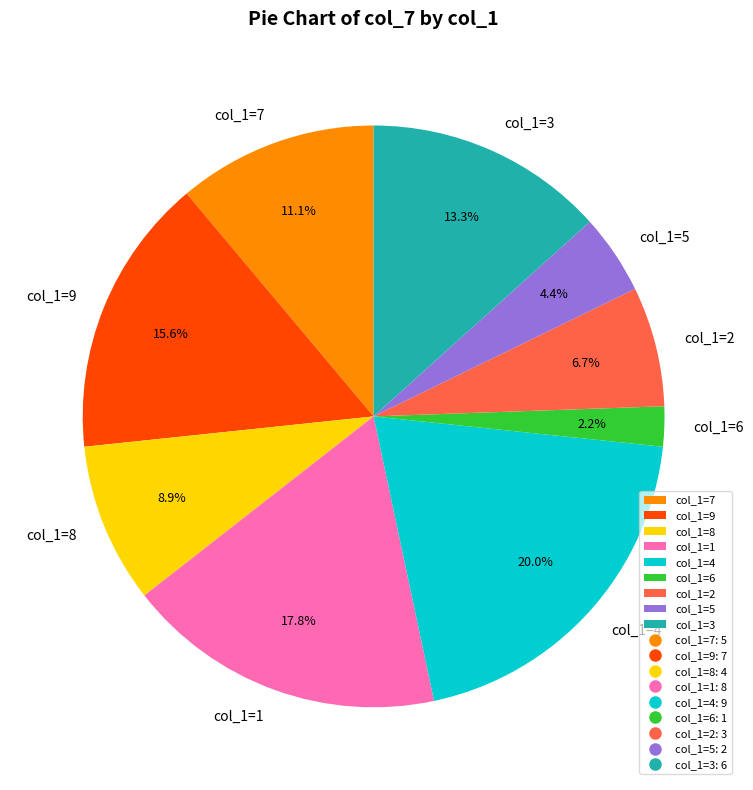

Is there a majority slice in this chart?

No